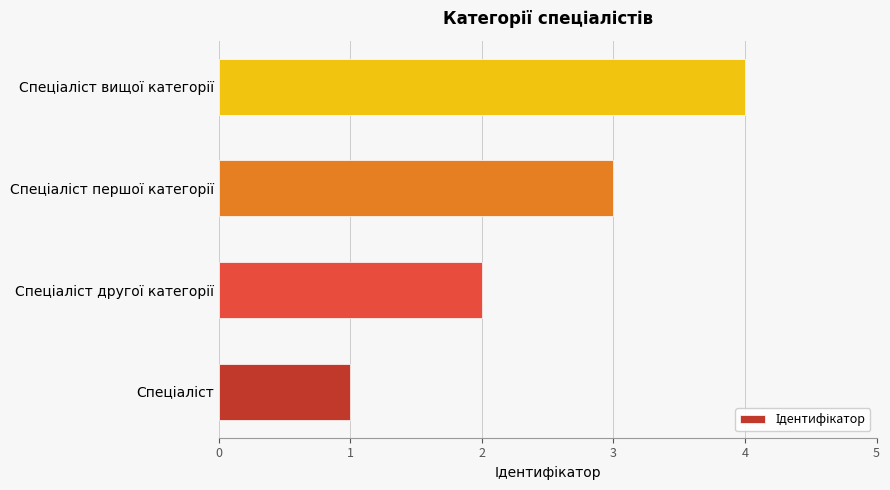

What is the difference between the maximum and minimum values?

3